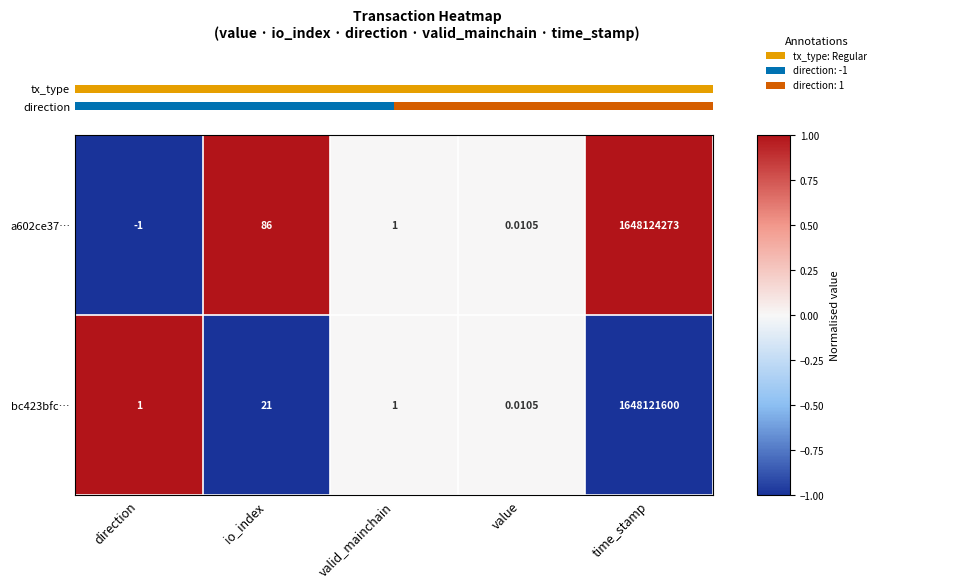

How many values in a602ce37… are below zero?

1